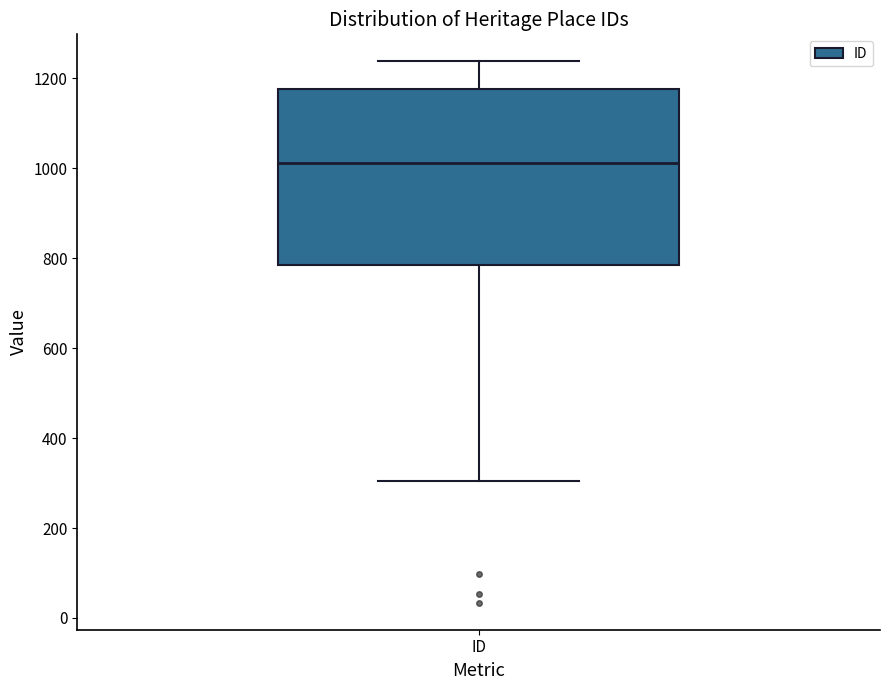

Where does the upper whisker of the box for ID end on the y-axis? The values are not printed on the chart, so give them approximately, as read against the axis.

1240